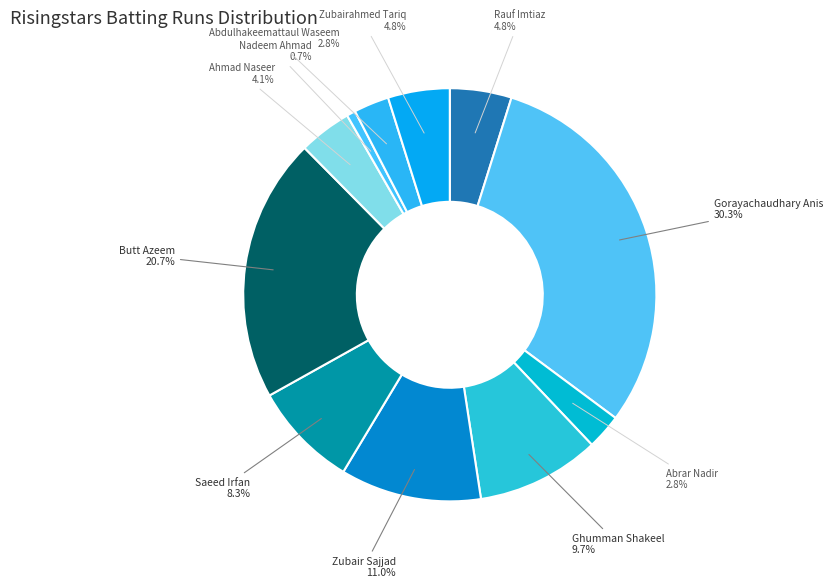

Is there any slice that represents more than half of the pie?

No